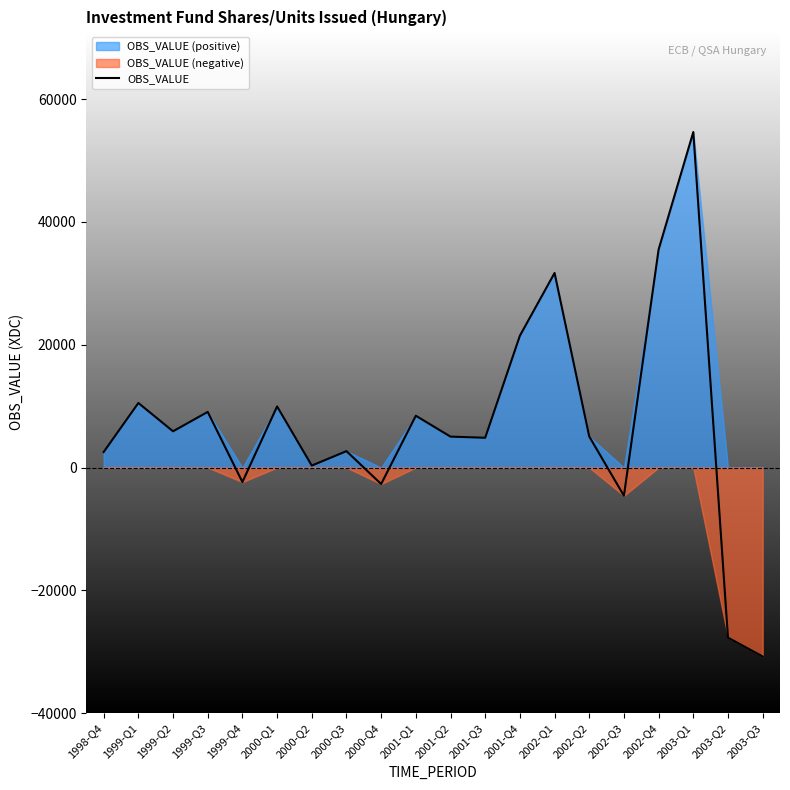

Reading left to right, what are all the values shown in this chart?

2525	10511	5897	9057	-2364	9950	313	2669	-2689	8430	5031	4847	21462	31681	5054	-4596	35502	54636	-27703	-30773